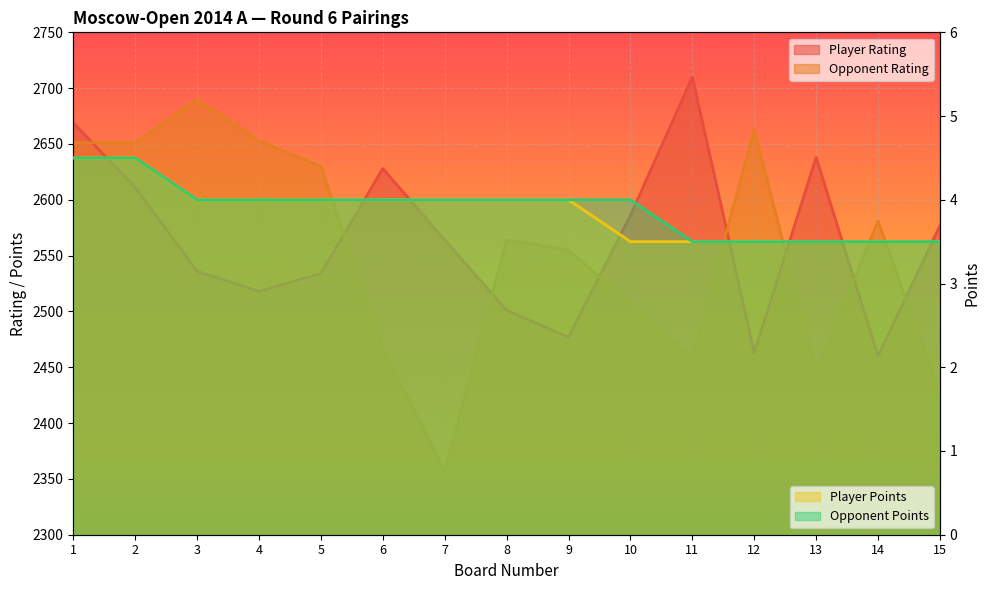

Between 2 and 5, which is larger?

2